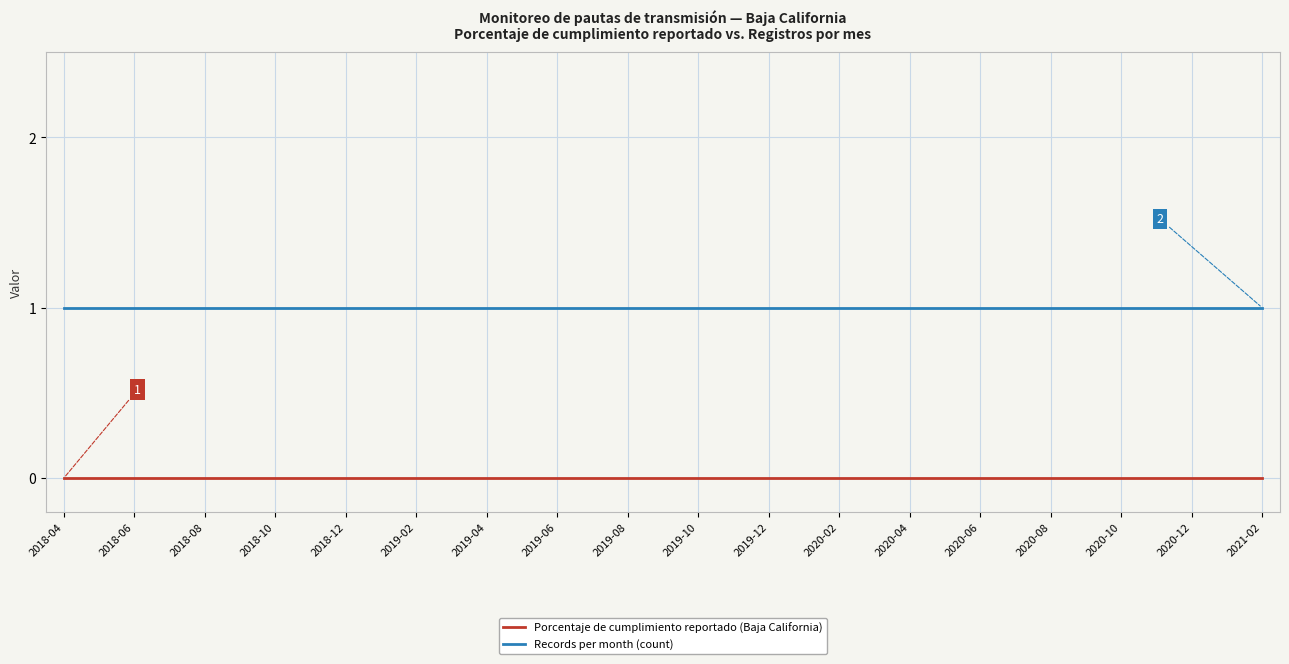

Which series has the largest total across all categories?

Records per month (count)